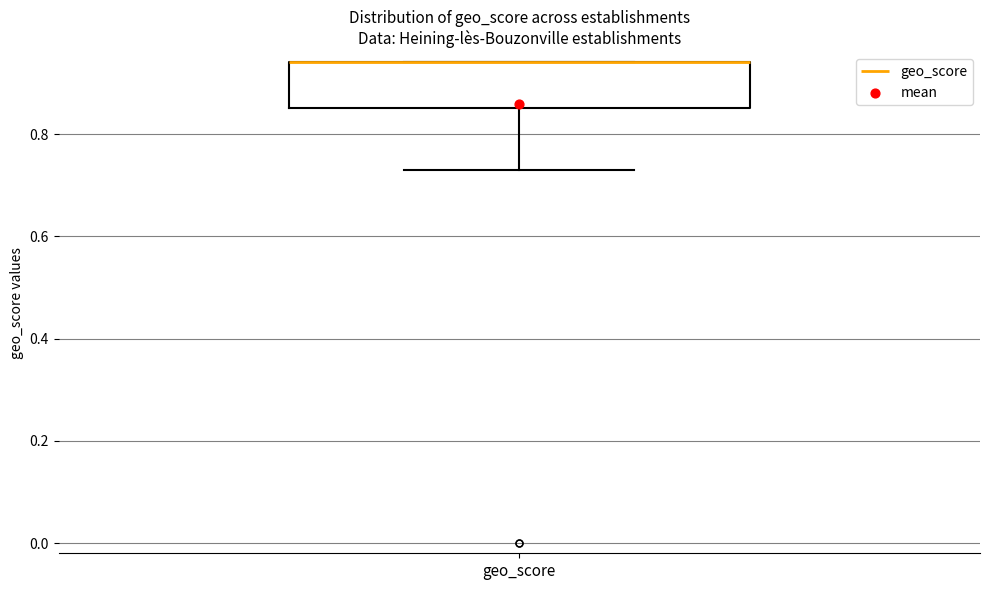

Transcribe this box plot: give where the median line is, the range the box spans, and where the two whiskers end, as read against the y-axis. The values are not printed on the chart, so give them approximately, as read against the axis.

median 0.94 (drawn on the box's upper edge), box 0.86 to 0.94, whiskers 0.74 to 0.94